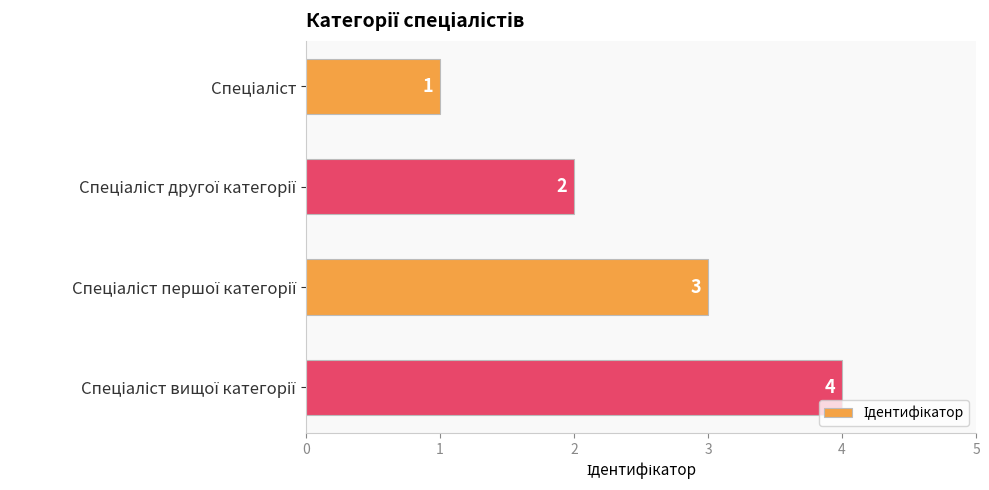

How many bars are there in total?

4